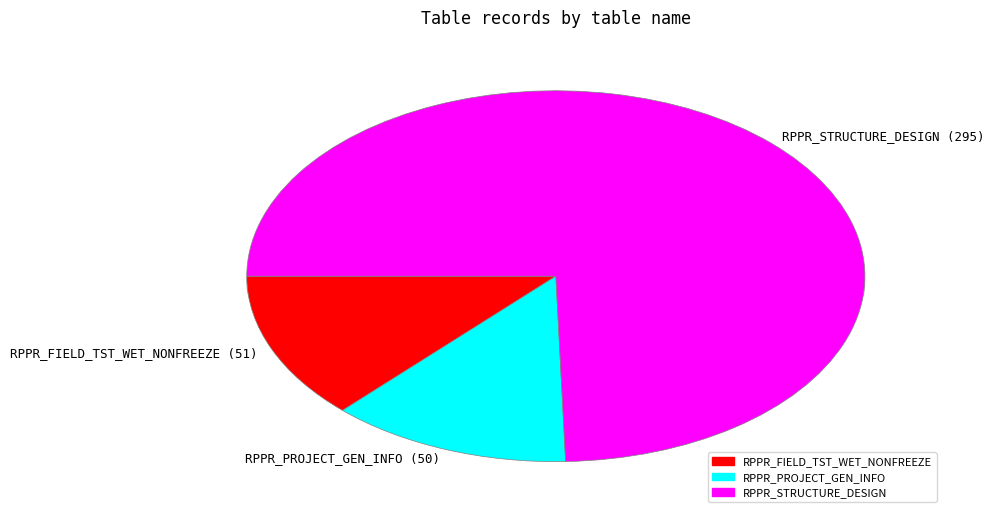

Does RPPR_FIELD_TST_WET_NONFREEZE represent more than half of the total?

No